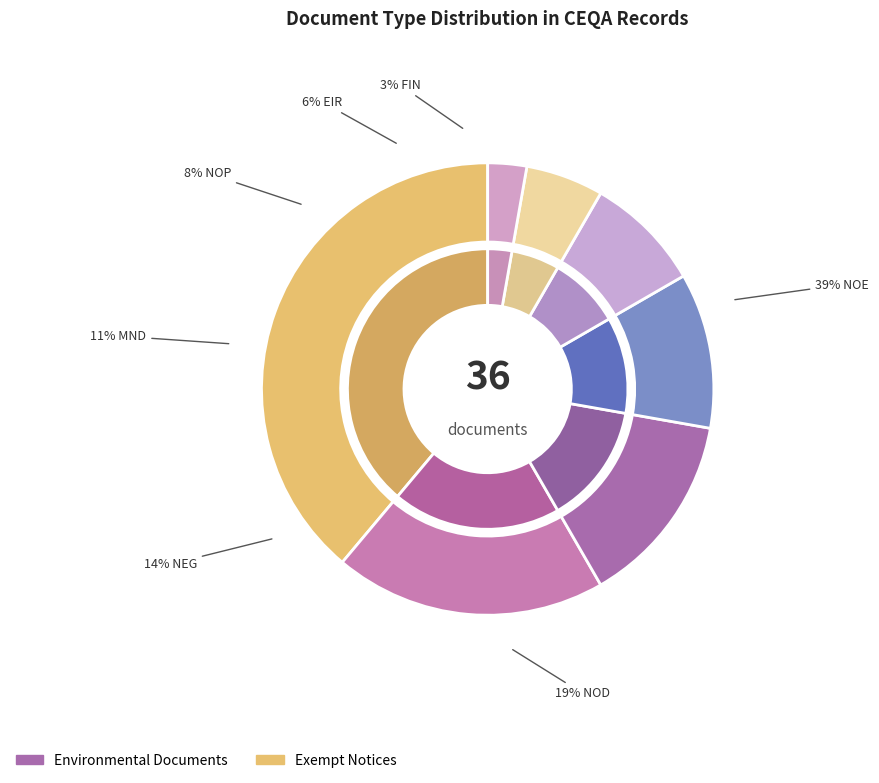

Is it true that FIN is 1% of the pie?

False